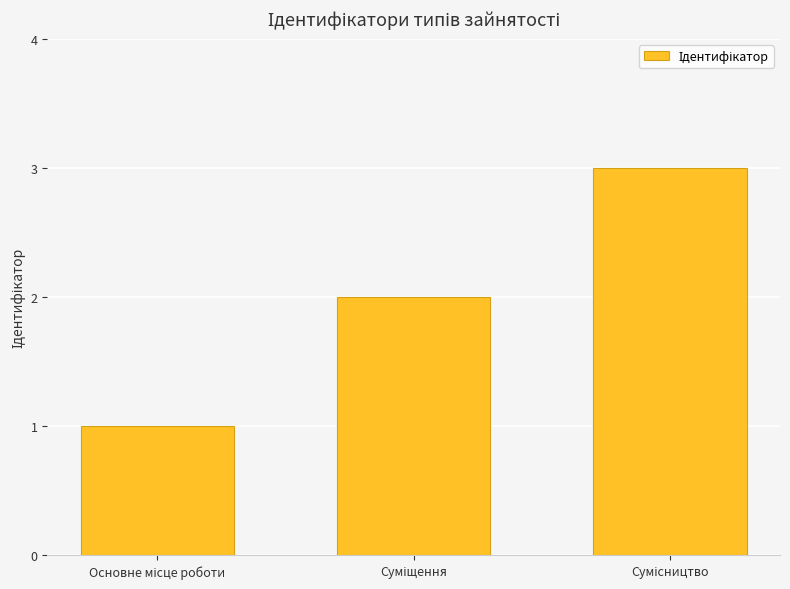

What is the sum of all values?

6